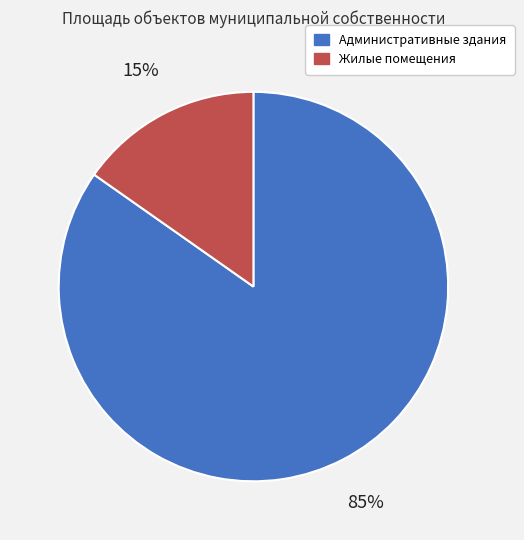

Is there any slice that represents more than half of the pie?

Yes